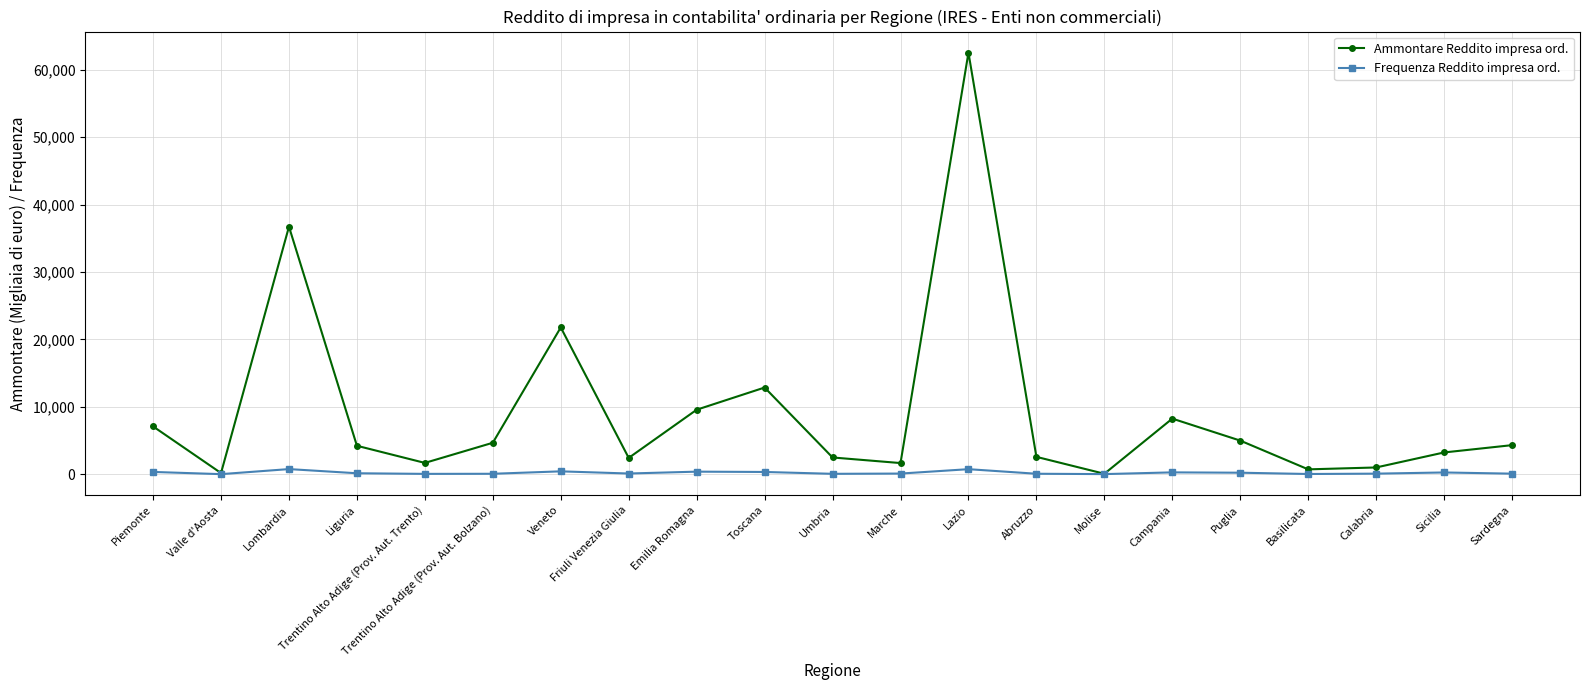

What is the label of the 6th point from the left?

Trentino Alto Adige (Prov. Aut. Bolzano)